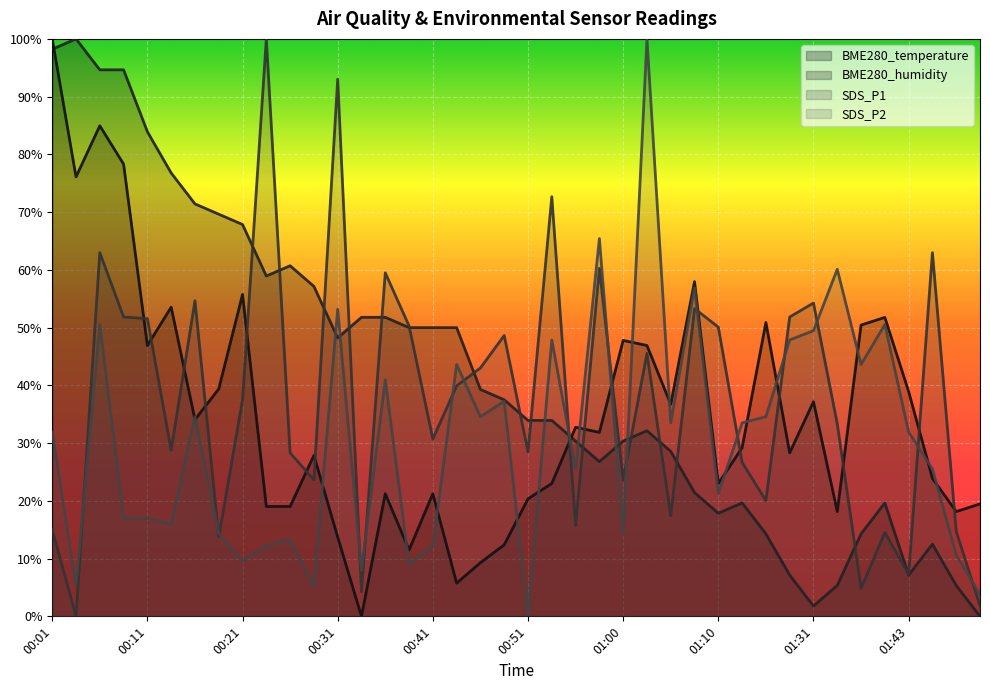

List the series in order of their peak value, highest first.

BME280_temperature, BME280_humidity, SDS_P1, SDS_P2